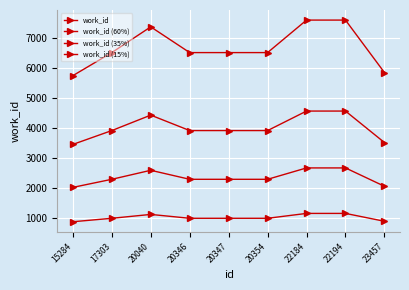

Reading left to right, list all the values displayed in this chart.

work_id: 15284=5736.0	17303=6506.0	20040=7365.0	20346=6506.0	20347=6506.0	20354=6506.0	22184=7591.0	22194=7591.0	23457=5841.0
work_id (60%): 15284=3441.6	17303=3903.6	20040=4419.0	20346=3903.6	20347=3903.6	20354=3903.6	22184=4554.6	22194=4554.6	23457=3504.6
work_id (35%): 15284=2007.6	17303=2277.1	20040=2577.8	20346=2277.1	20347=2277.1	20354=2277.1	22184=2656.8	22194=2656.8	23457=2044.3
work_id (15%): 15284=860.4	17303=975.9	20040=1104.8	20346=975.9	20347=975.9	20354=975.9	22184=1138.6	22194=1138.6	23457=876.1